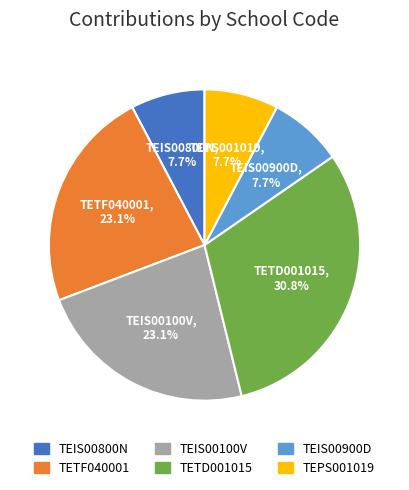

How many slices are in this pie chart?

6